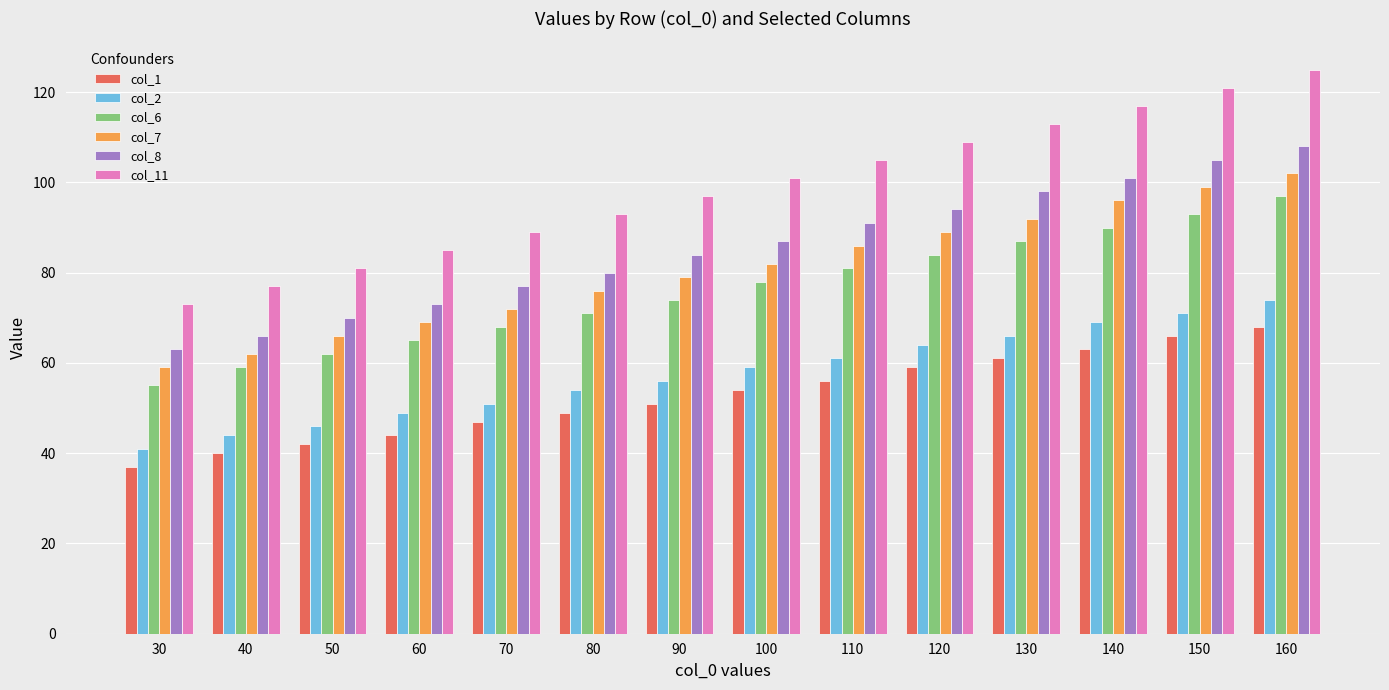

What is the value of the col_2 bar at the 9th from the left?

61